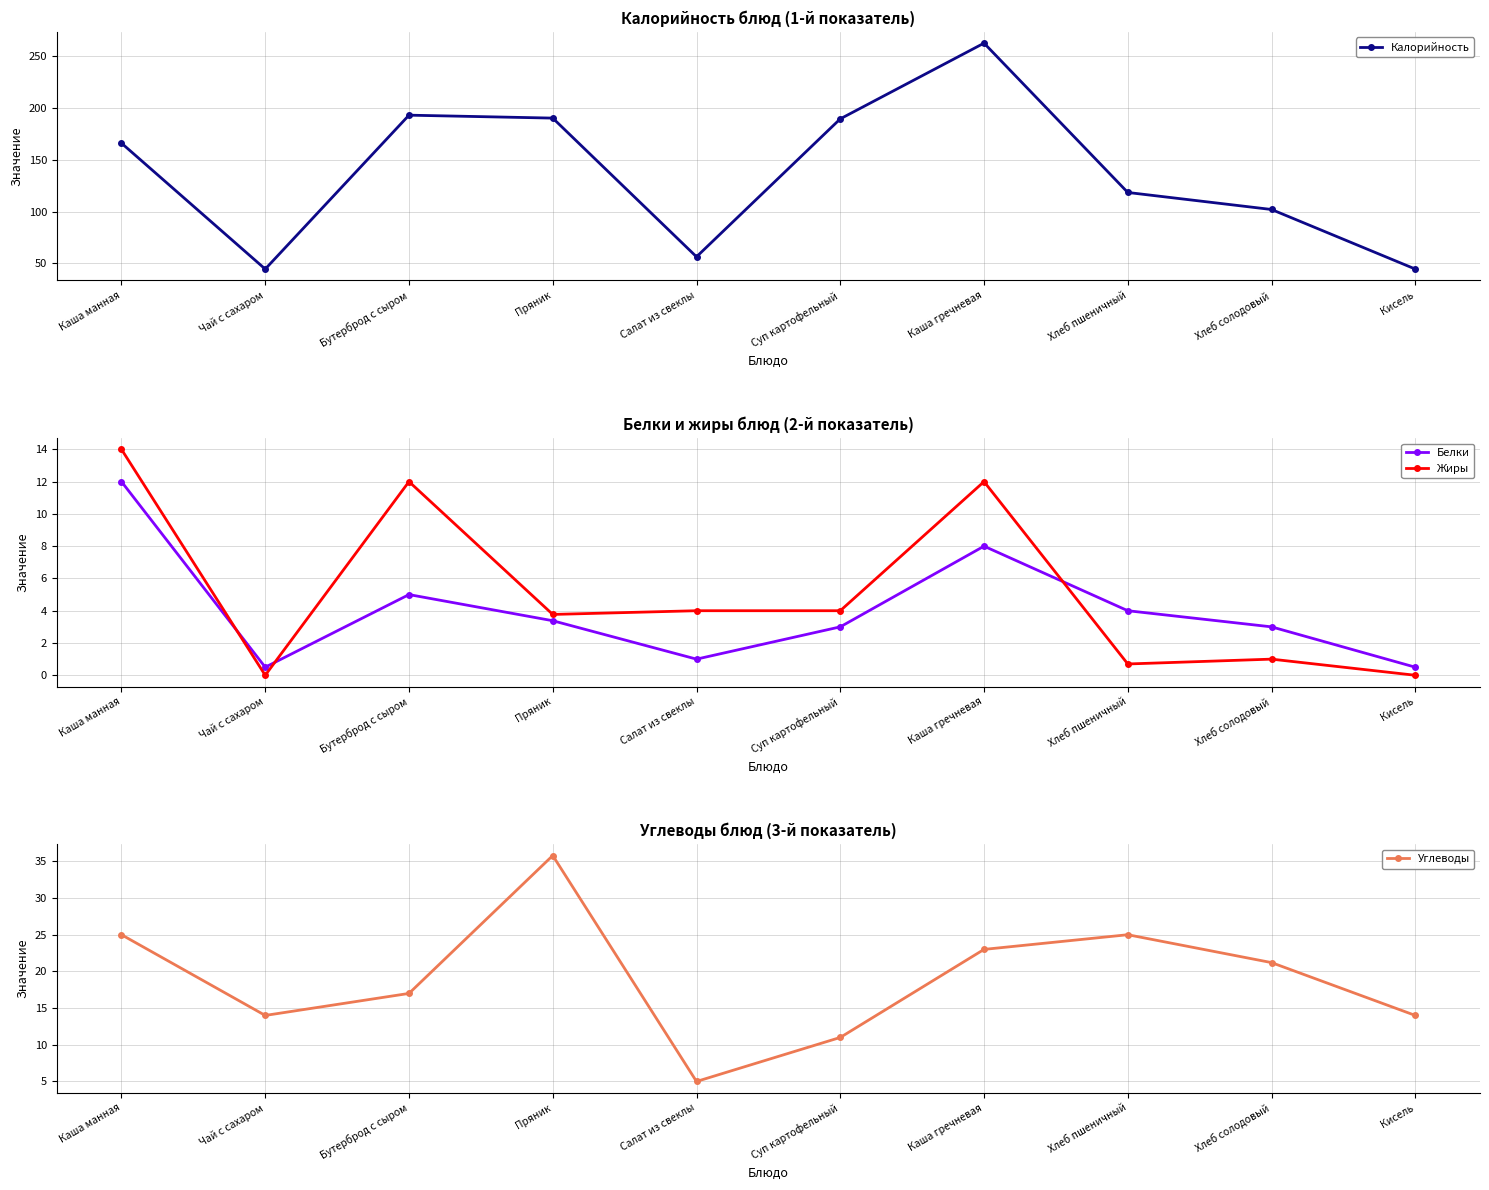

Between Пряник and Салат из свеклы, which series saw the biggest shift?

Калорийность